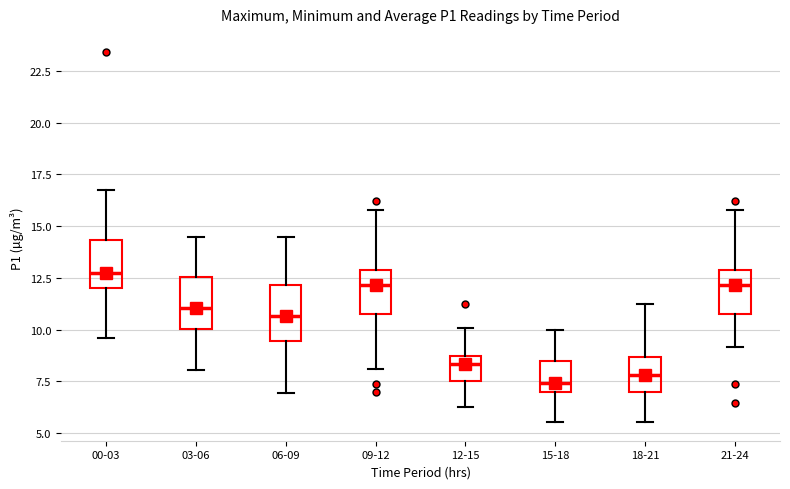

Reading left to right, transcribe this box plot: for each box, give where its median line is, the range the box spans, and where its two whiskers end, as read against the y-axis. The values are not printed on the chart, so give them approximately, as read against the axis.

00-03: median 12.5, box 12.0 to 14.5, whiskers 9.5 to 16.5
03-06: median 11.0, box 10.0 to 12.5, whiskers 8.0 to 14.5
06-09: median 10.5, box 9.5 to 12.0, whiskers 7.0 to 14.5
09-12: median 12.0, box 10.5 to 13.0, whiskers 8.0 to 16.0
12-15: median 8.5, box 7.5 to 9.0, whiskers 6.5 to 10.0
15-18: median 7.5, box 7.0 to 8.5, whiskers 5.5 to 10.0
18-21: median 8.0, box 7.0 to 8.5, whiskers 5.5 to 11.0
21-24: median 12.0, box 10.5 to 13.0, whiskers 9.0 to 16.0